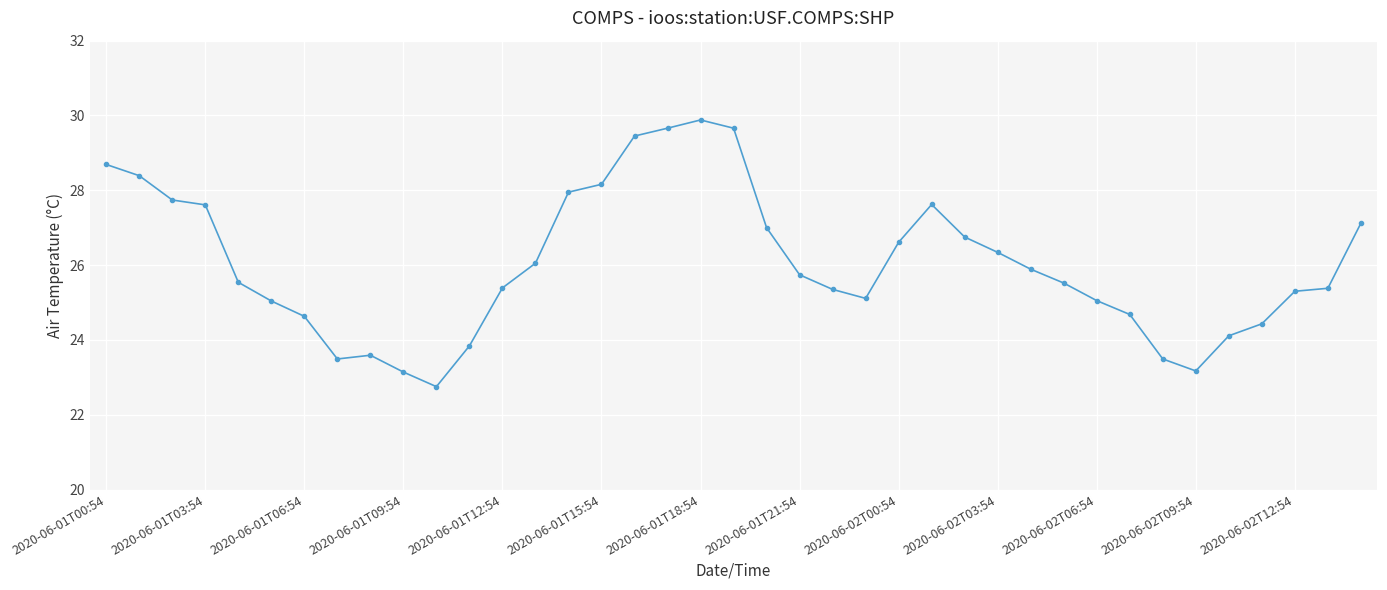

True or false: the data has more than 1 interior local peaks.

True